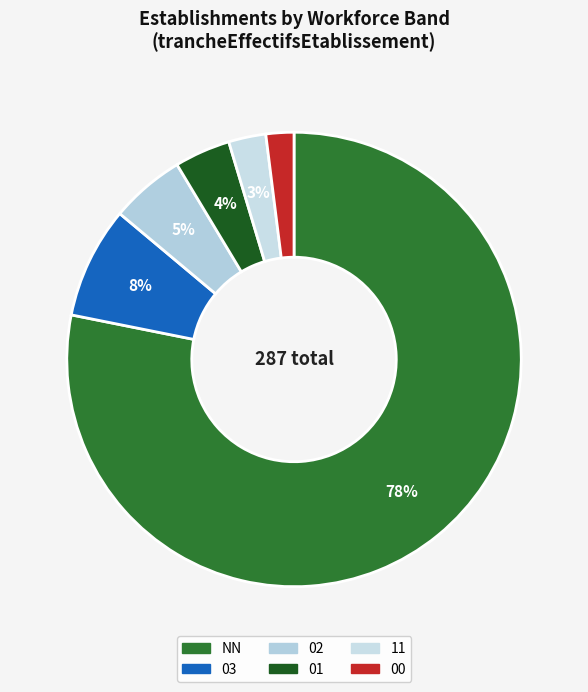

Count the number of slices in the pie.

6